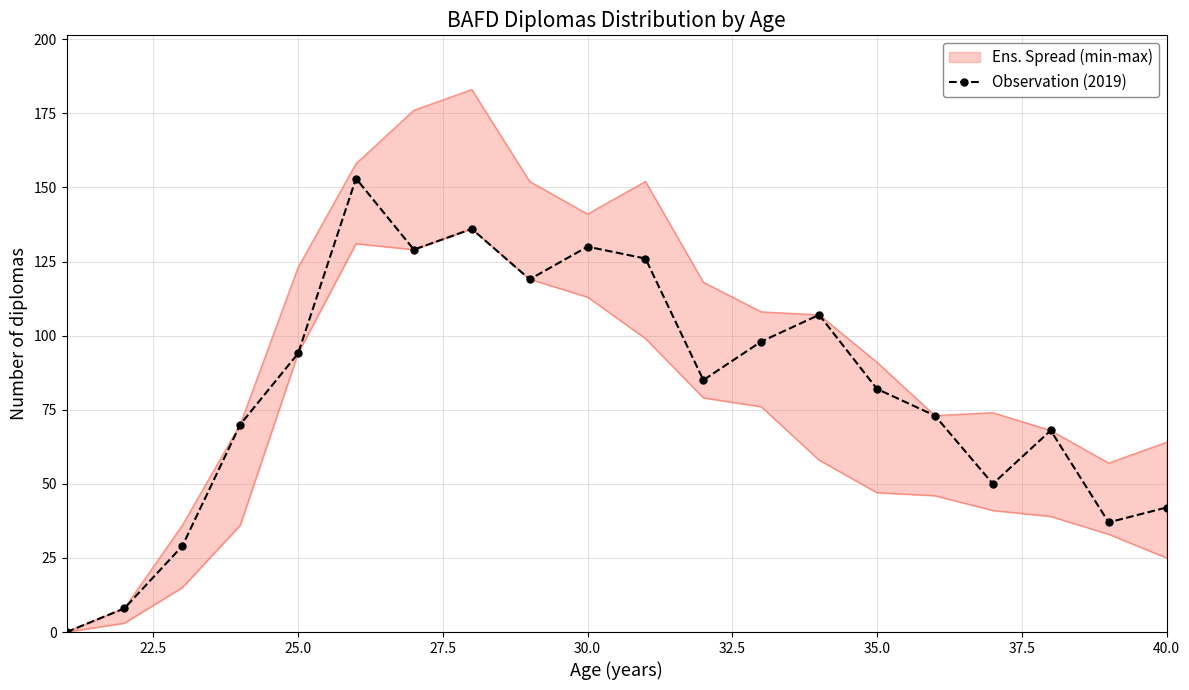

The Observation (2019) series shows 82 at 35.0. True or false?

True